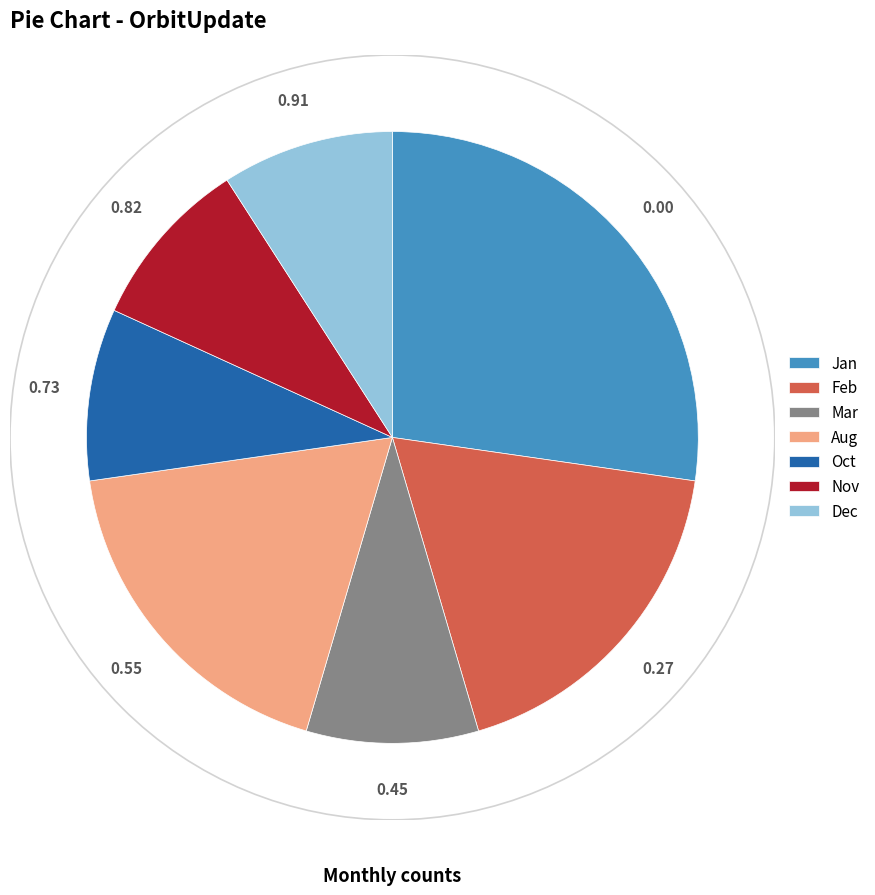

Which slice is the largest?

Jan